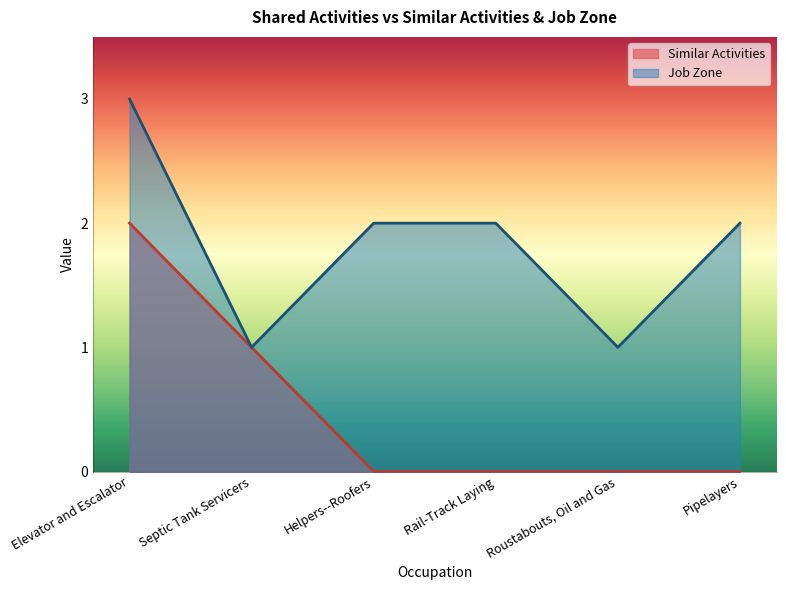

True or false: Job Zone and Similar Activities intersect in this chart.

False